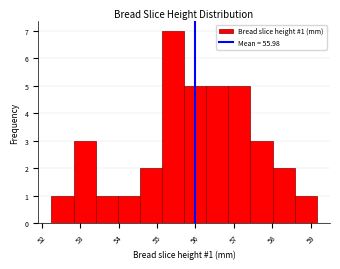

Over which range of the x-axis is the bar tallest?

55.1 to 55.7